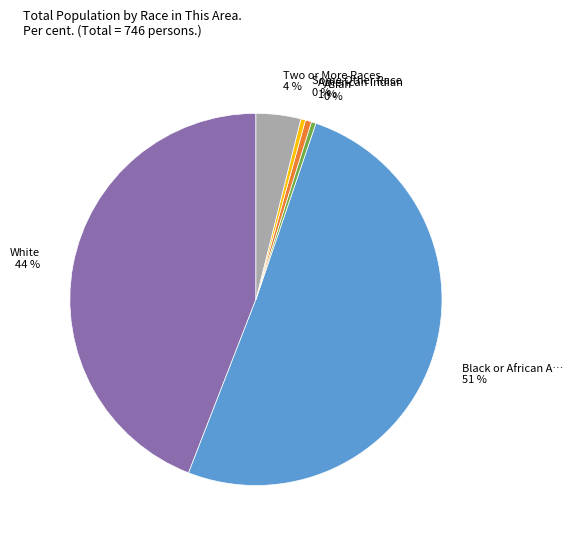

Is there a majority slice in this chart?

Yes